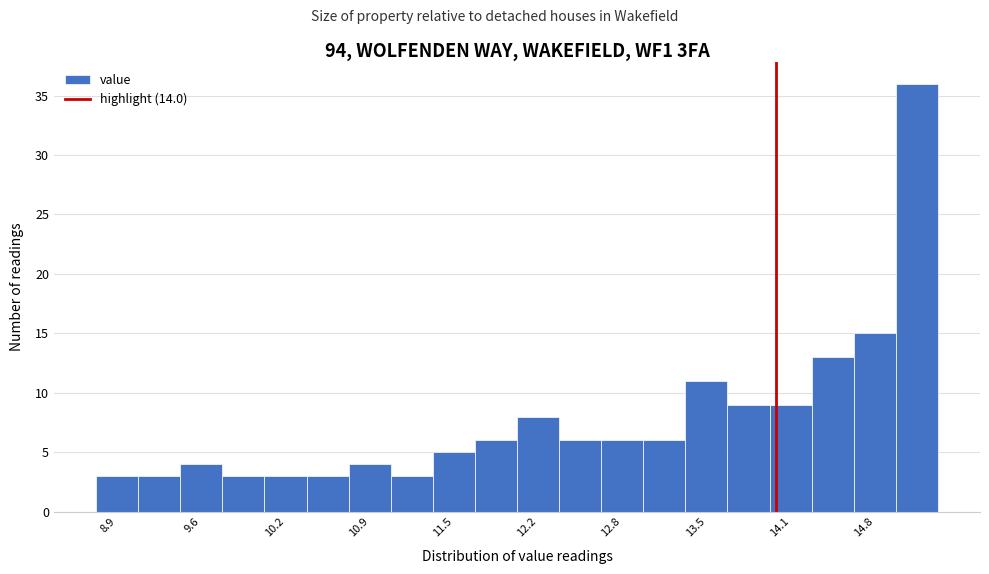

Read against the x-axis, roughly where is the centre of the tallest bar?

15.1